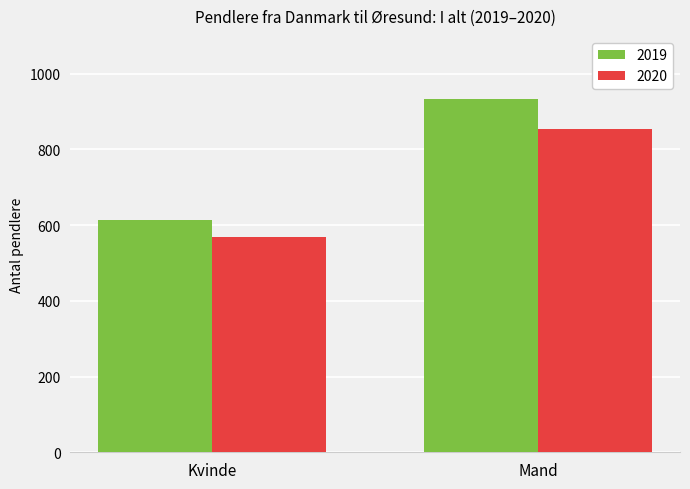

What are all the series names shown in the legend?

2019, 2020